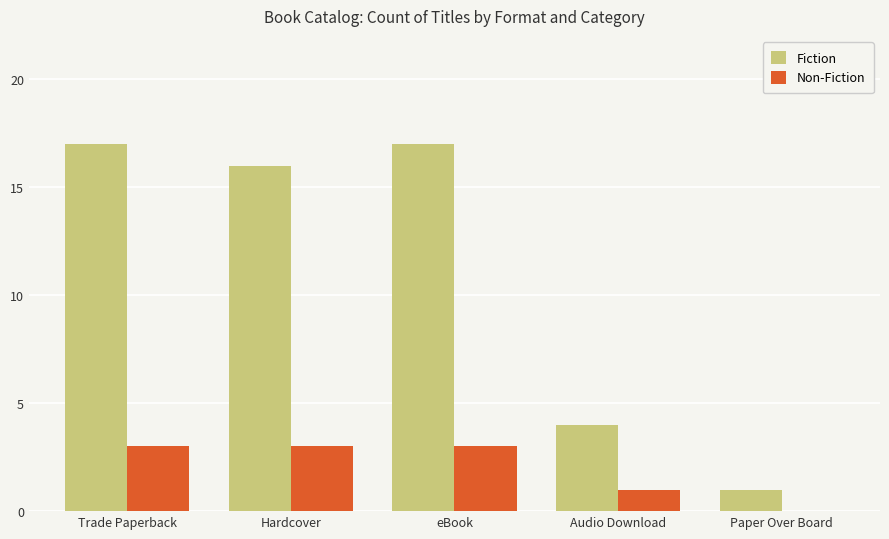

Which series changed the most between eBook and Paper Over Board?

Fiction